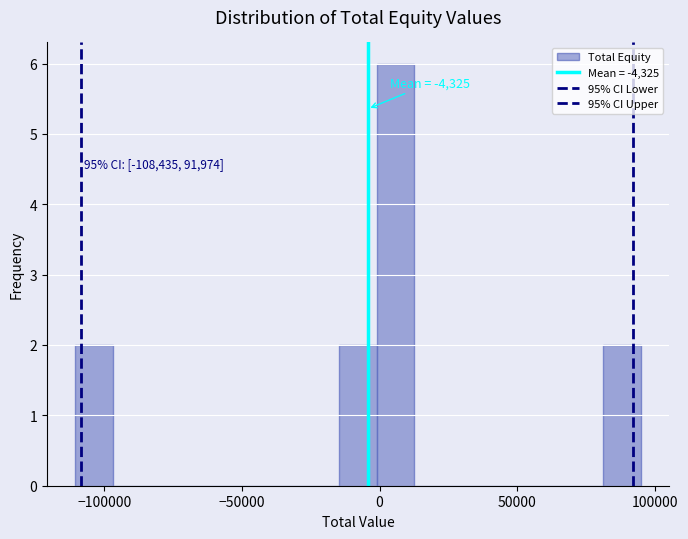

Read against the x-axis, roughly where is the centre of the tallest bar?

5000